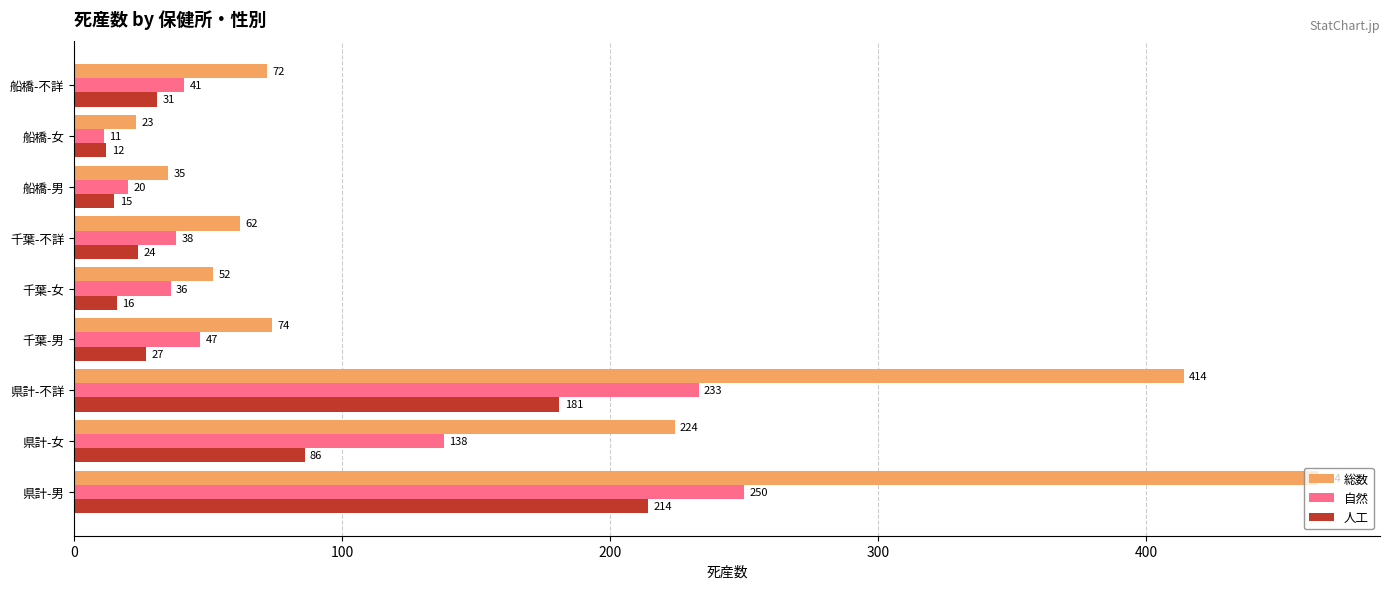

Is it true that 総数 equals 308 at 県計-女?

False